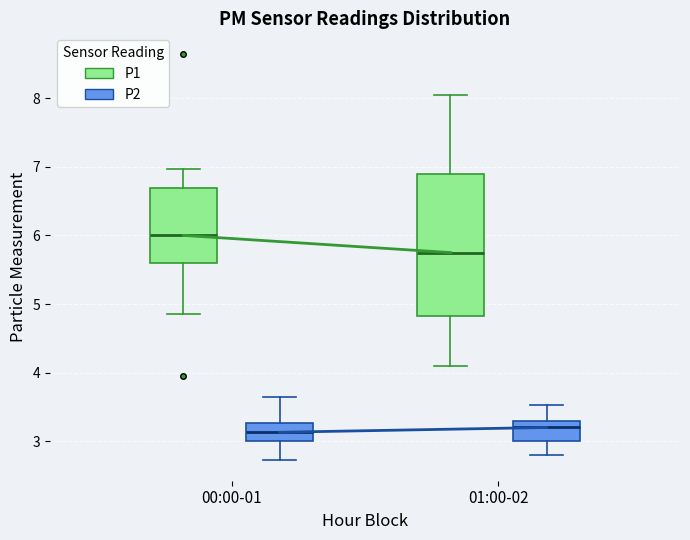

Where does the lower whisker of the box for 01:00-02 (P1) end on the y-axis? The values are not printed on the chart, so give them approximately, as read against the axis.

4.1